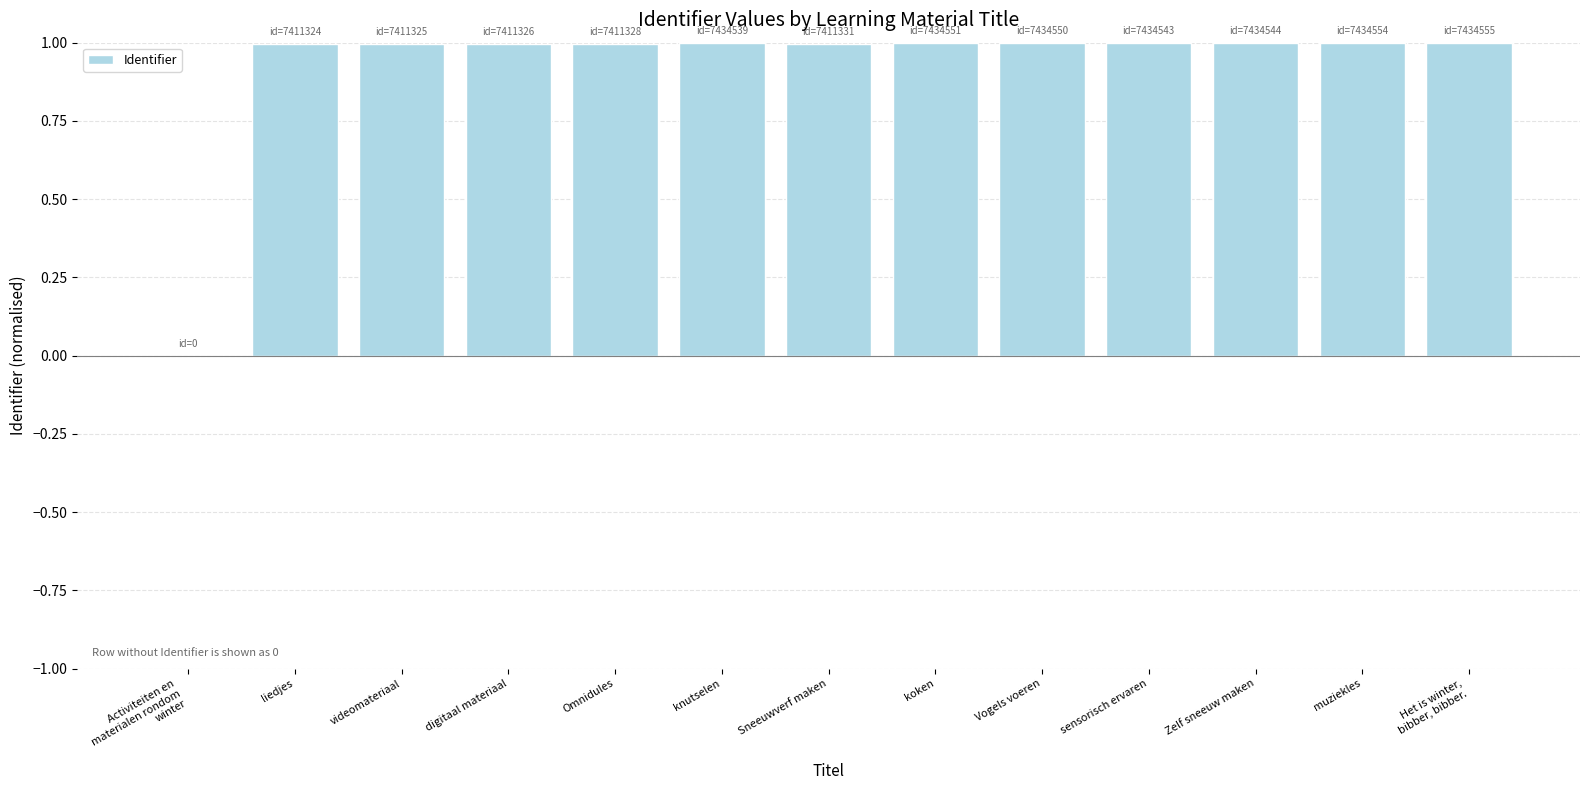

Reading left to right, transcribe all the data shown in this chart.

Activiteiten en
materialen rondom
winter=0.0	liedjes=1.0	videomateriaal=1.0	digitaal materiaal=1.0	Omnidules=1.0	knutselen=1.0	Sneeuwverf maken=1.0	koken=1.0	Vogels voeren=1.0	sensorisch ervaren=1.0	Zelf sneeuw maken=1.0	muziekles=1.0	Het is winter,
bibber, bibber.=1.0